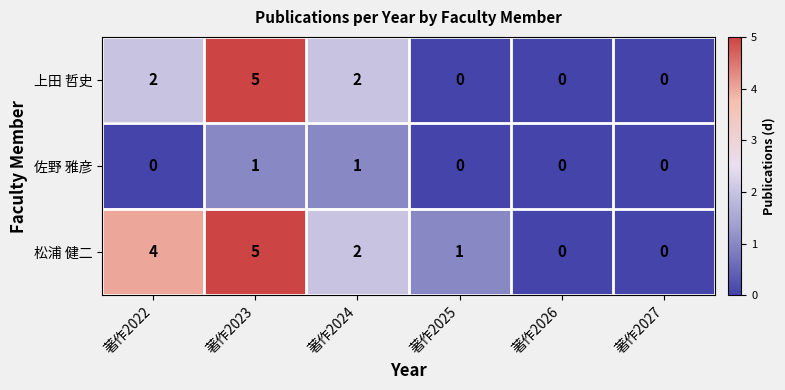

The 佐野 雅彦 series shows 0 at 著作2023. True or false?

False